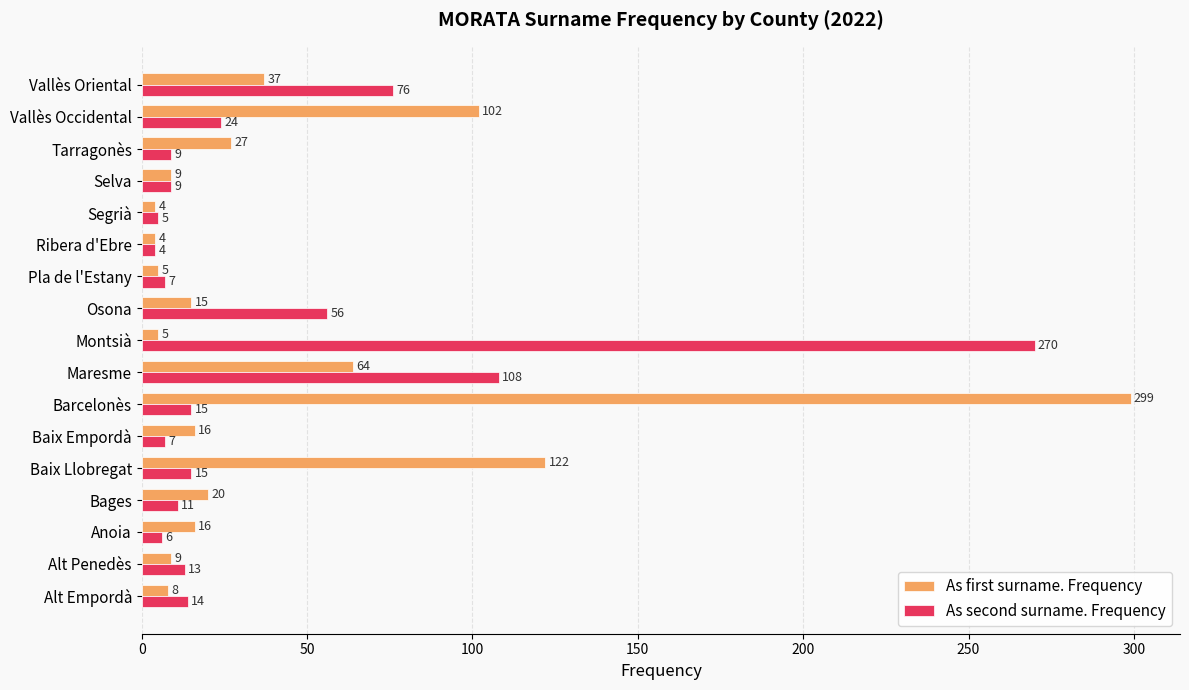

Is the value of As first surname. Frequency at Selva greater than the value of As second surname. Frequency at Ribera d'Ebre?

Yes